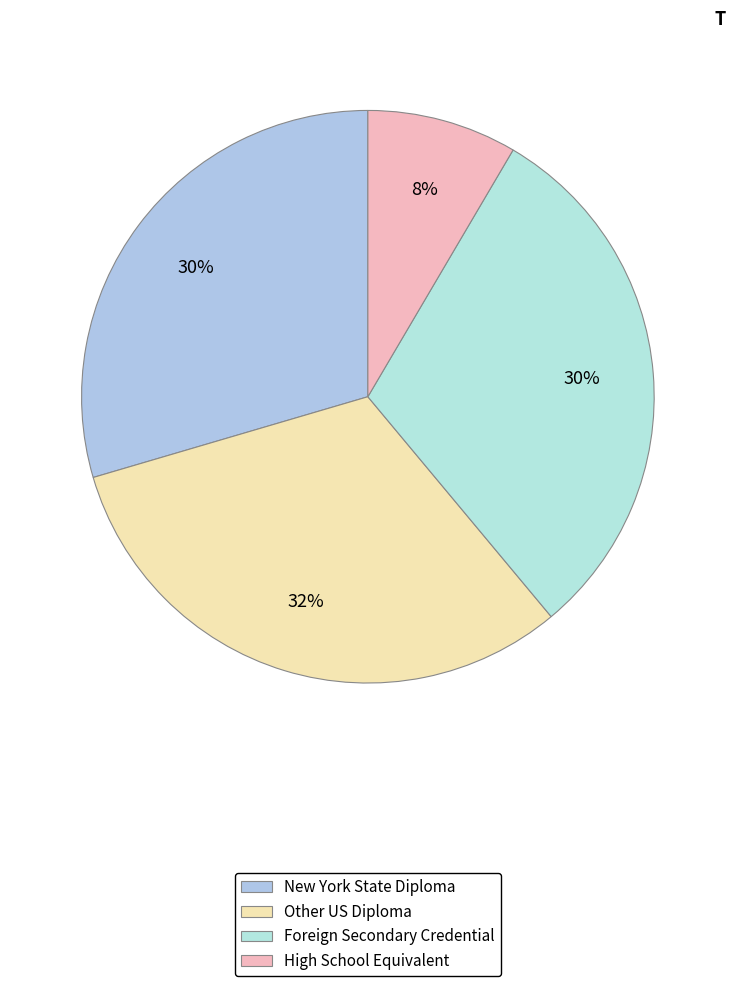

What is the largest slice in the pie chart?

Other US Diploma